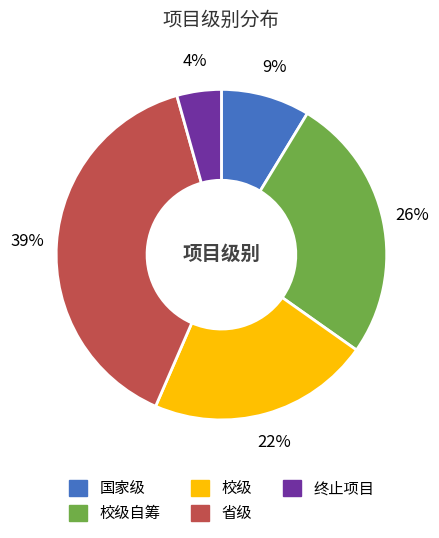

How many slices are in this pie chart?

5